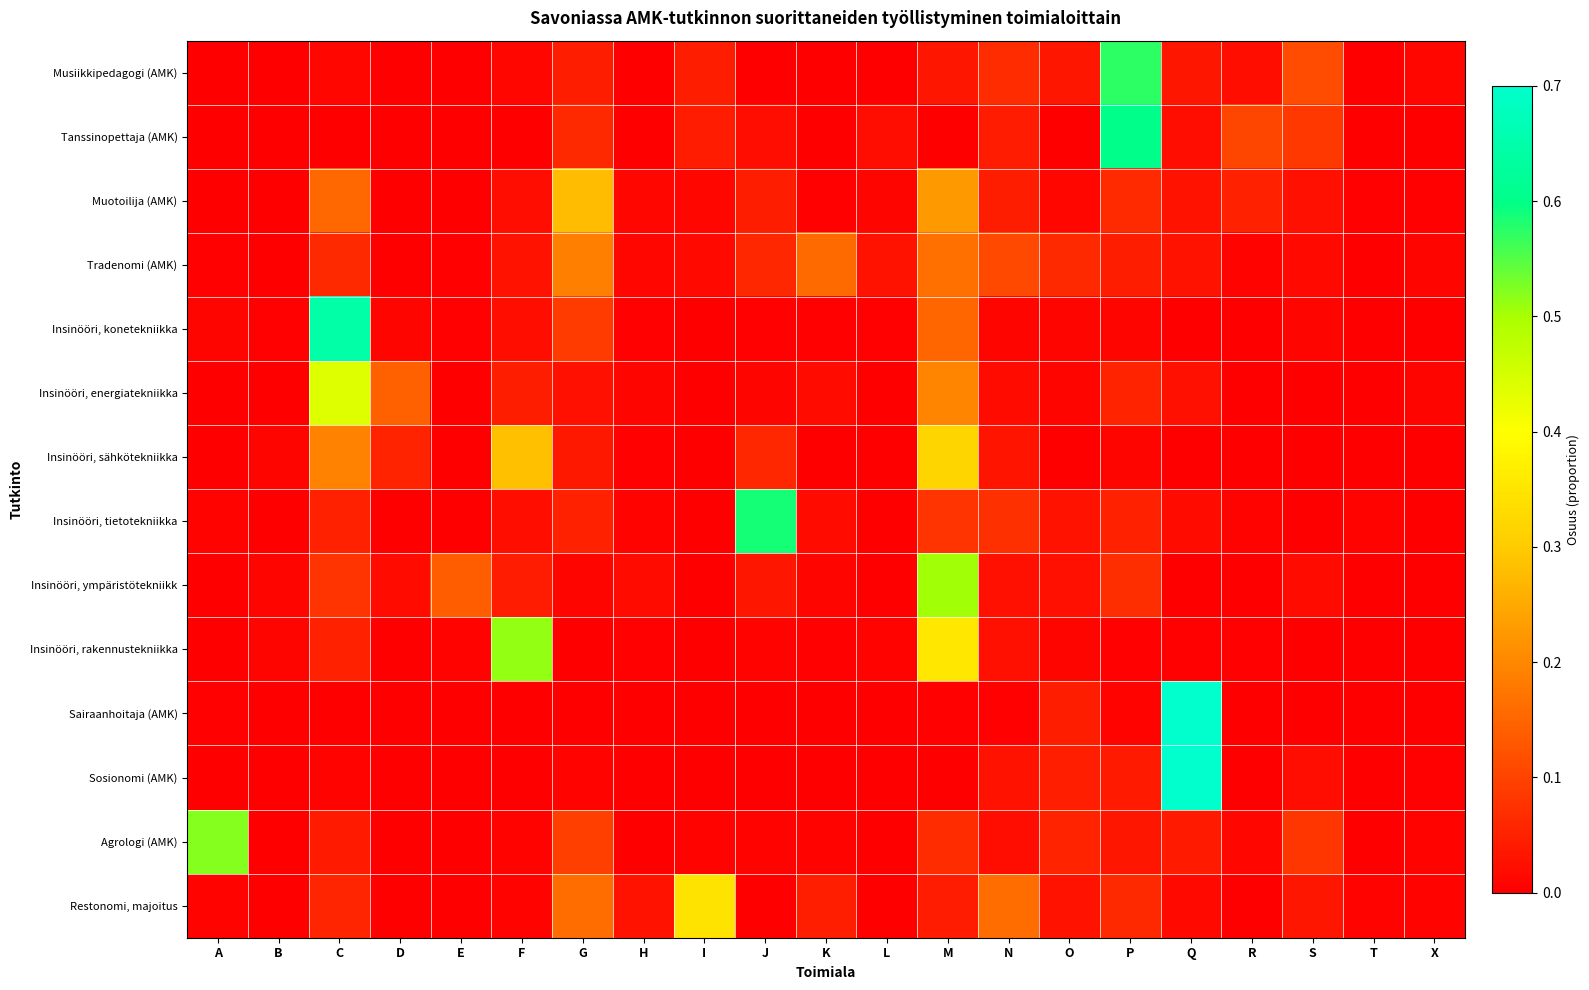

Which series has the widest spread of values?

Sairaanhoitaja (AMK)